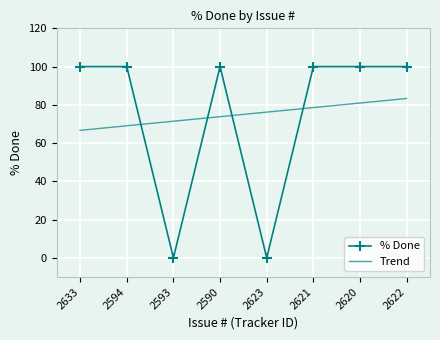

What is the value of the 2nd point from the left?

100